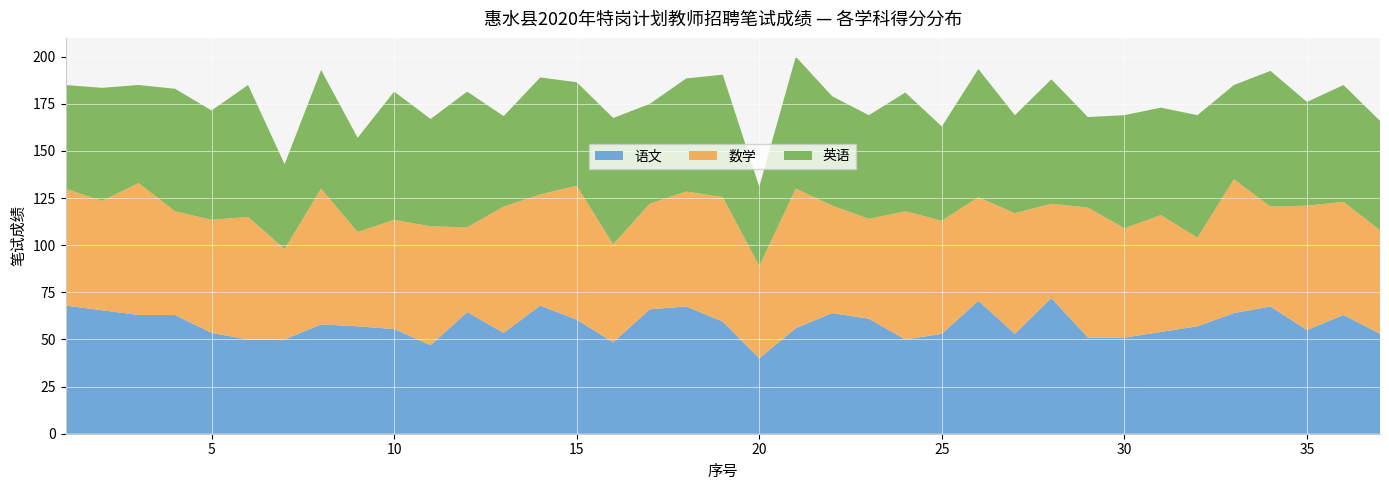

Reading left to right, transcribe all the data shown in this chart.

语文: 68.0	65.5	63.0	63.0	53.5	50.0	50.0	58.0	57.0	55.5	47.0	64.5	53.5	68.0	60.5	48.5	66.0	67.5	59.5	40.0	56.0	64.0	61.0	50.0	53.0	70.5	53.0	72.0	51.0	51.0	54.0	57.0	64.0	67.5	55.0	63.0	53.0
数学: 62.0	58.0	70.0	55.0	60.0	65.0	48.0	72.0	50.0	58.0	63.0	45.0	67.0	59.0	71.0	52.0	56.0	61.0	66.0	49.0	74.0	57.0	53.0	68.0	60.0	55.0	64.0	50.0	69.0	58.0	62.0	47.0	71.0	53.0	66.0	60.0	55.0
英语: 55.0	60.0	52.0	65.0	58.0	70.0	45.0	63.0	50.0	68.0	57.0	72.0	48.0	62.0	55.0	67.0	53.0	60.0	65.0	42.0	70.0	58.0	55.0	63.0	50.0	68.0	52.0	66.0	48.0	60.0	57.0	65.0	50.0	72.0	55.0	62.0	58.0